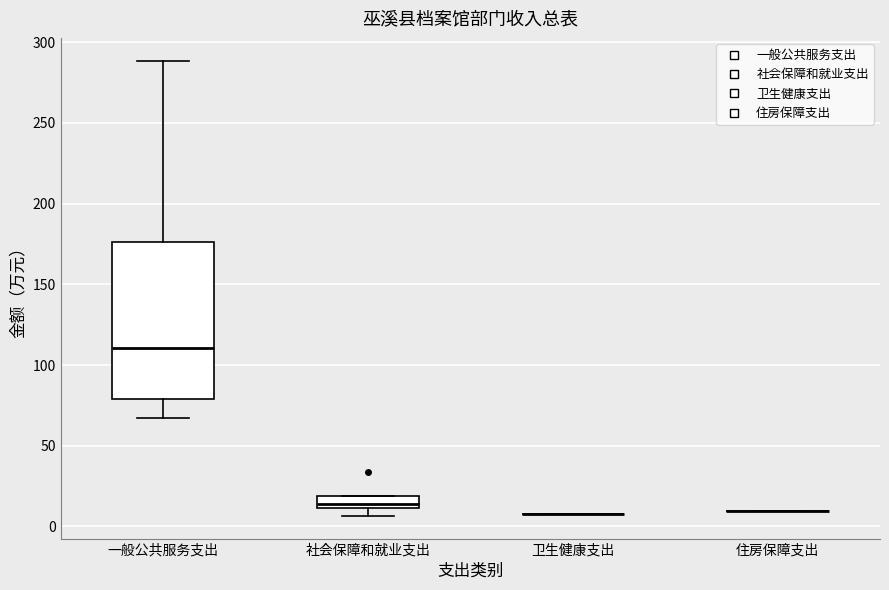

Which box is the tallest, from its lower edge to its upper edge?

一般公共服务支出